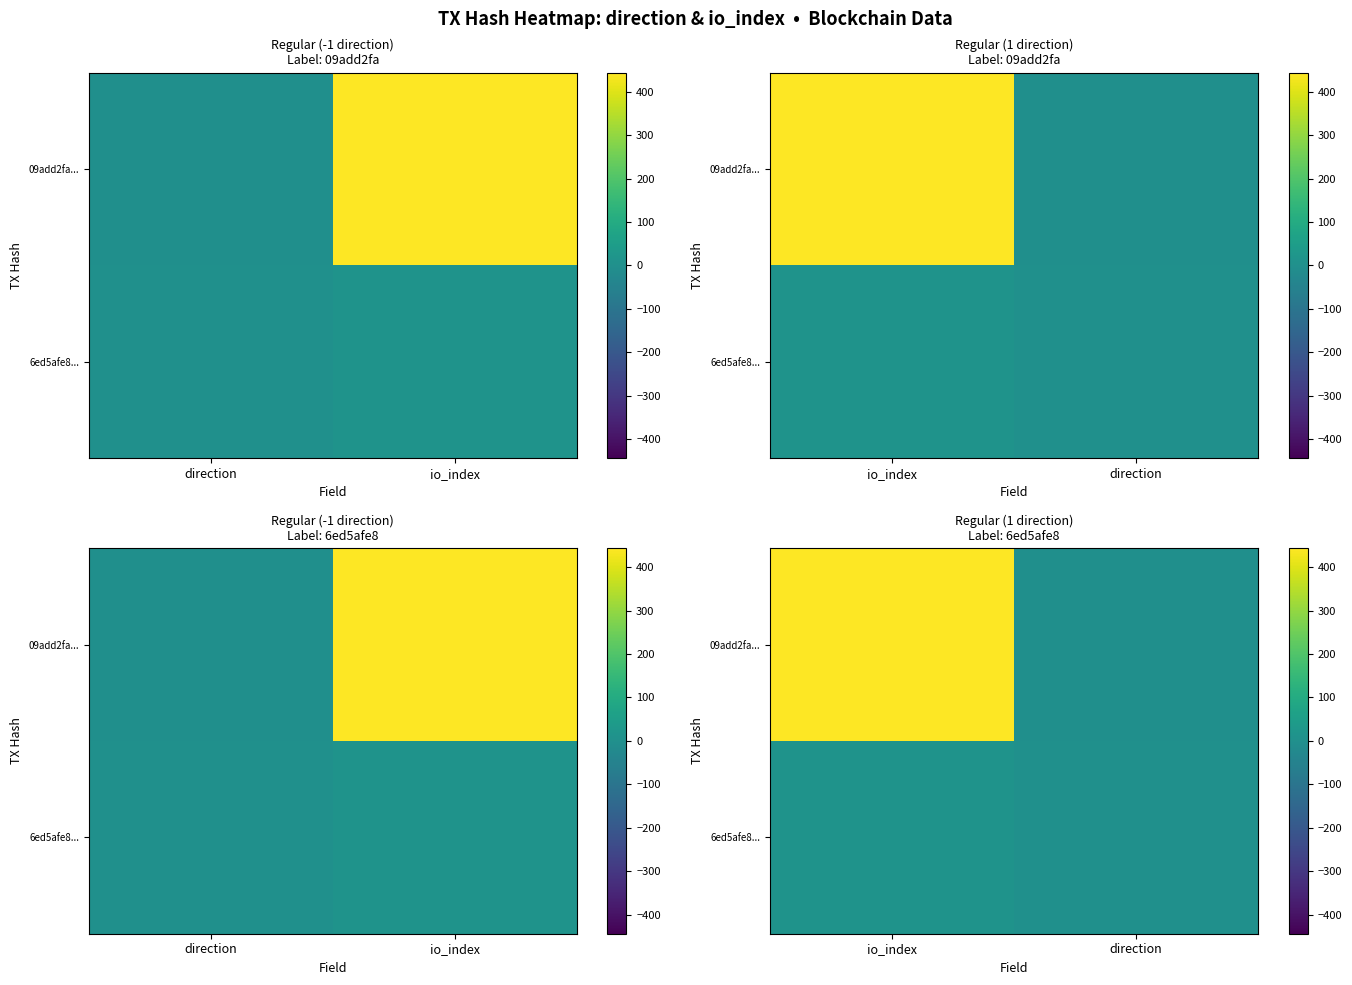

Rank the categories by 6ed5afe8... value from highest to lowest.

io_index, direction